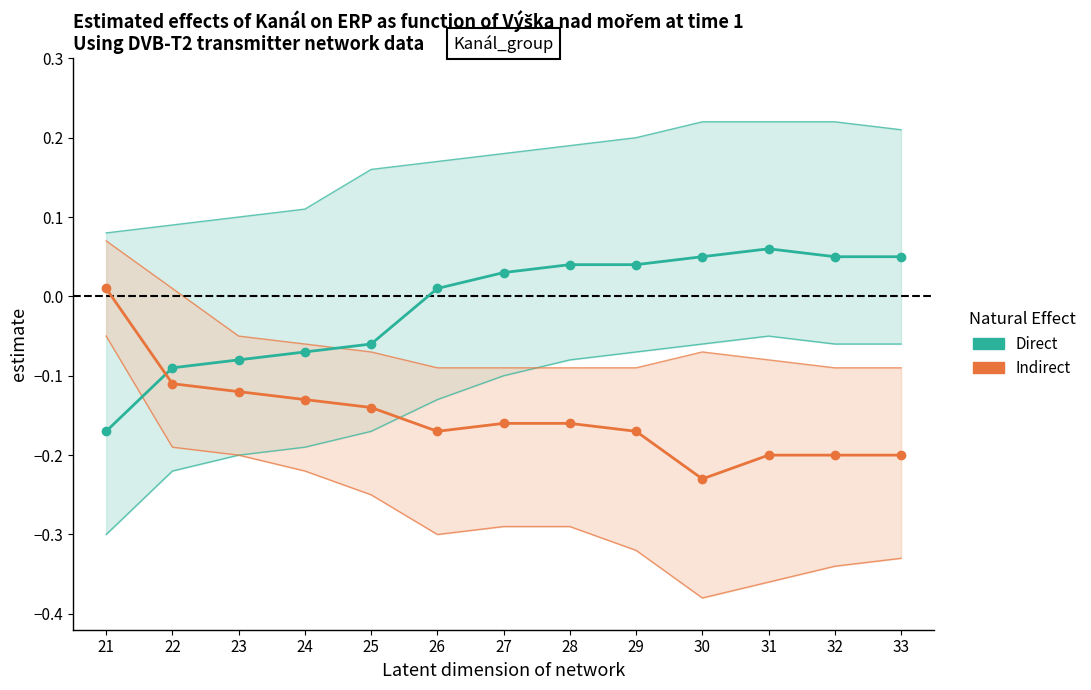

Which has a higher value, 22 or 21?

22